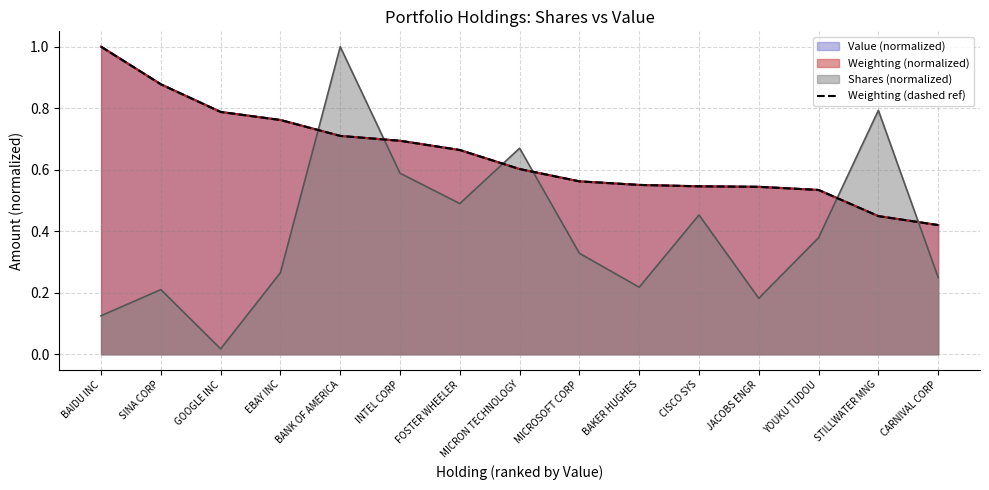

Reading left to right, extract all data points from this chart.

1.0	0.9	0.8	0.8	0.7	0.7	0.7	0.6	0.6	0.6	0.5	0.5	0.5	0.4	0.4